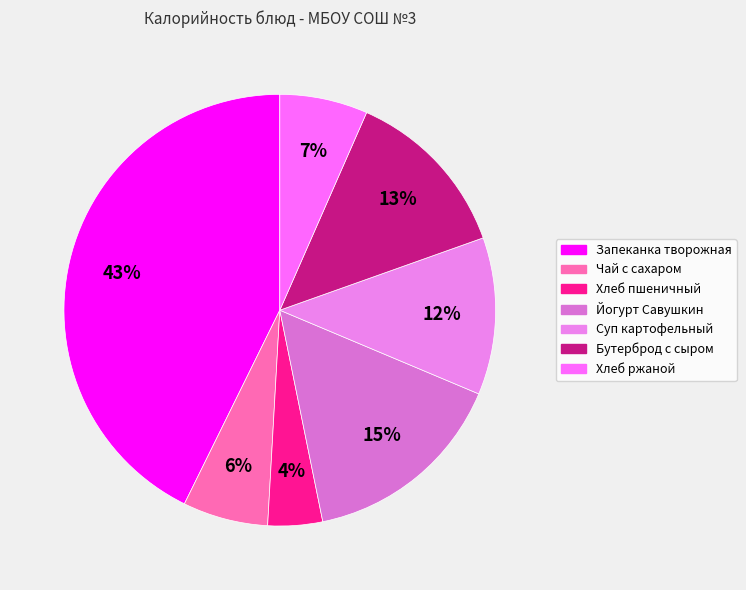

Count the number of slices in the pie.

7